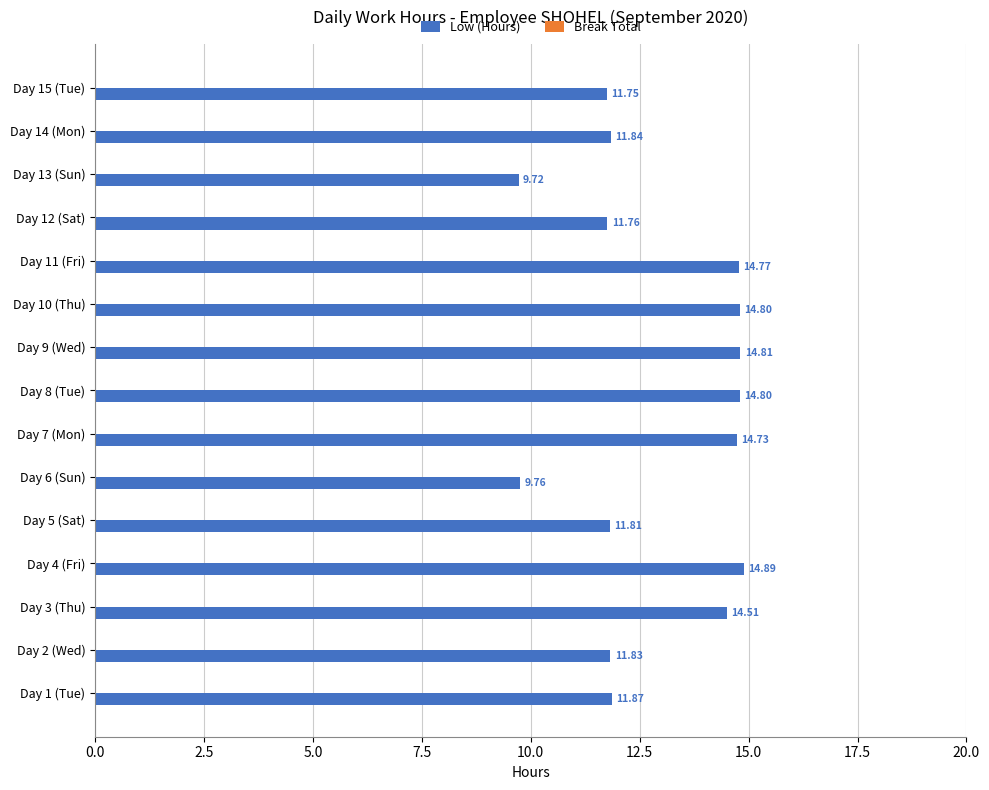

What is the average value?

12.9